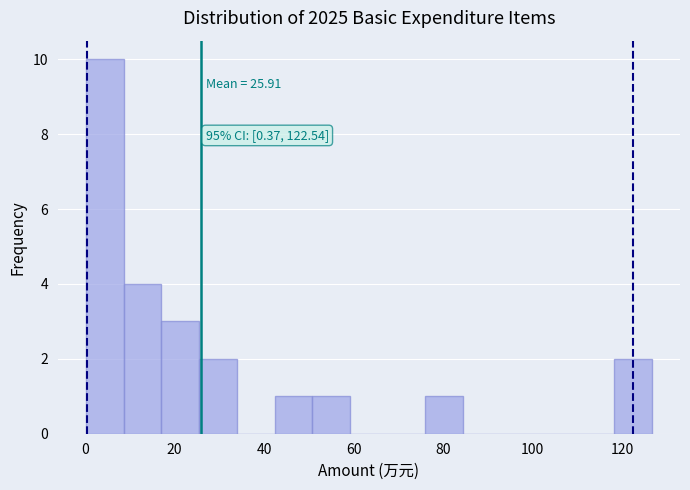

Which range on the x-axis has the tallest bar?

0 to 8